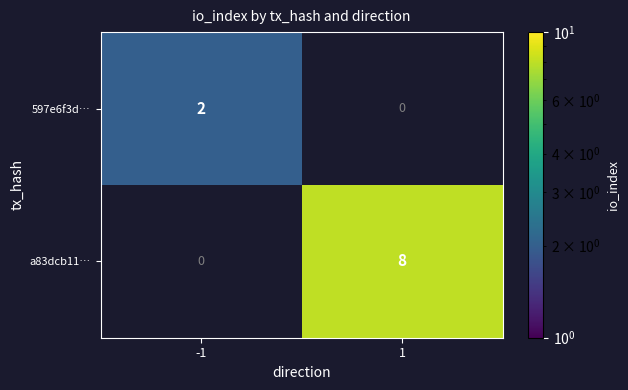

True or false: a83dcb11… has a value of 11 at 1.

False